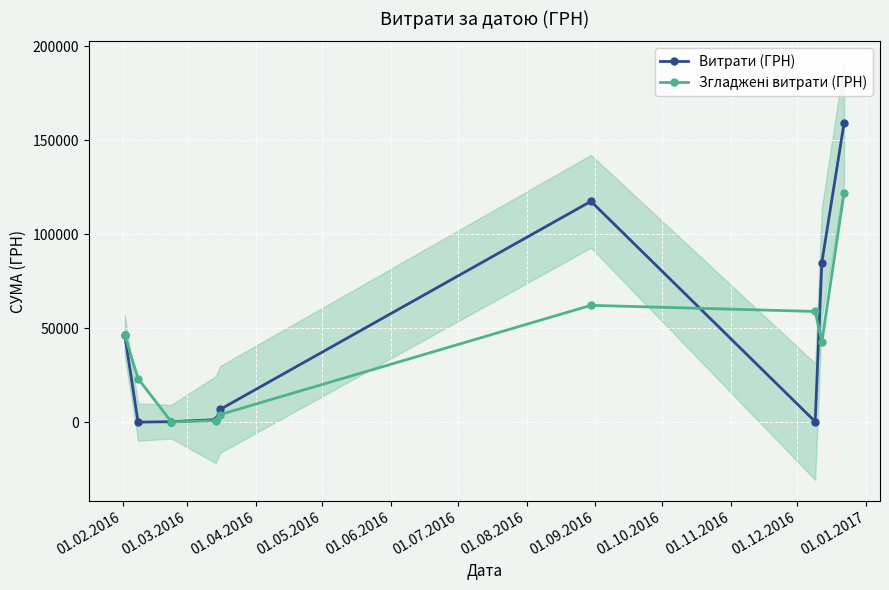

True or false: Витрати (ГРН) has more than 2 points higher than both neighbors.

False